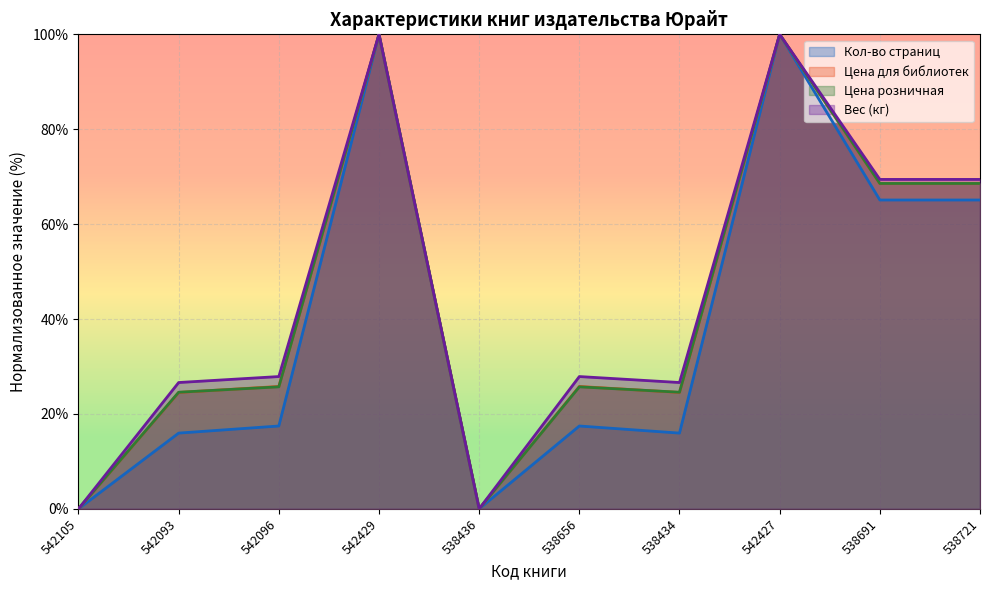

What is the sum of all Кол-во страниц values?

397.0